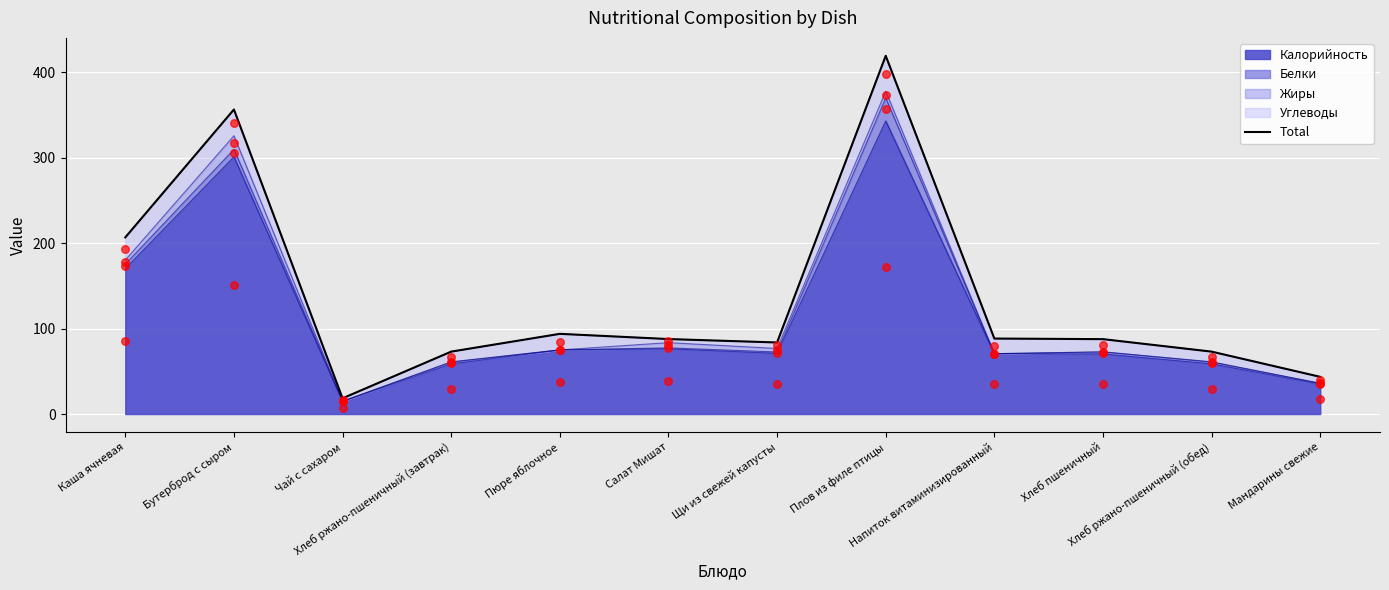

What is the ratio of the value at Щи из свежей капусты to the value at Хлеб ржано-пшеничный (обед)?

1.1